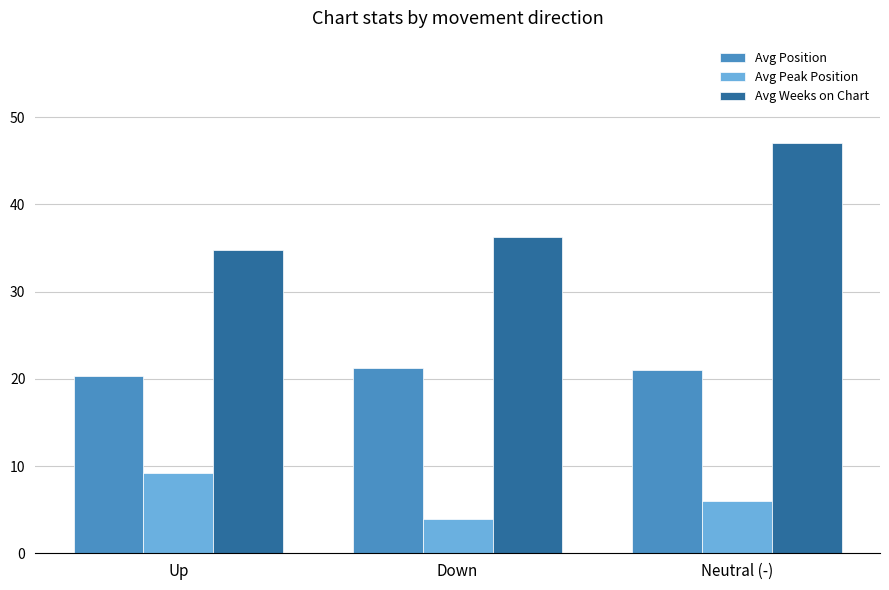

What is the smallest value displayed?

3.9